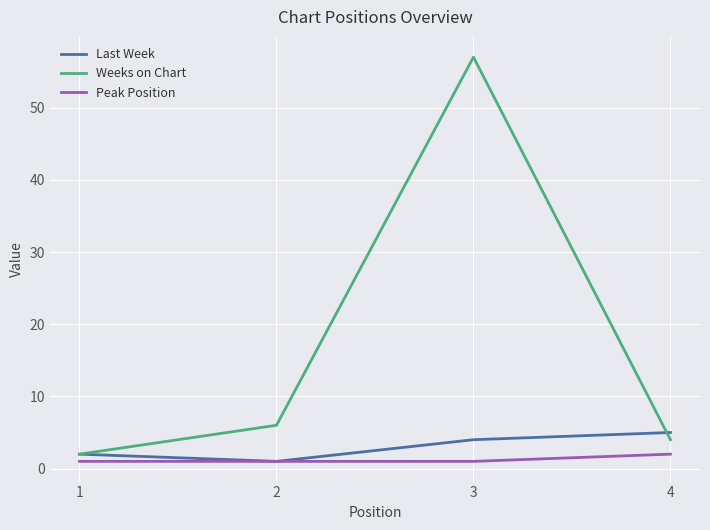

Reading left to right, list all the values displayed in this chart.

Last Week: 2	1	4	5
Weeks on Chart: 2	6	57	4
Peak Position: 1	1	1	2